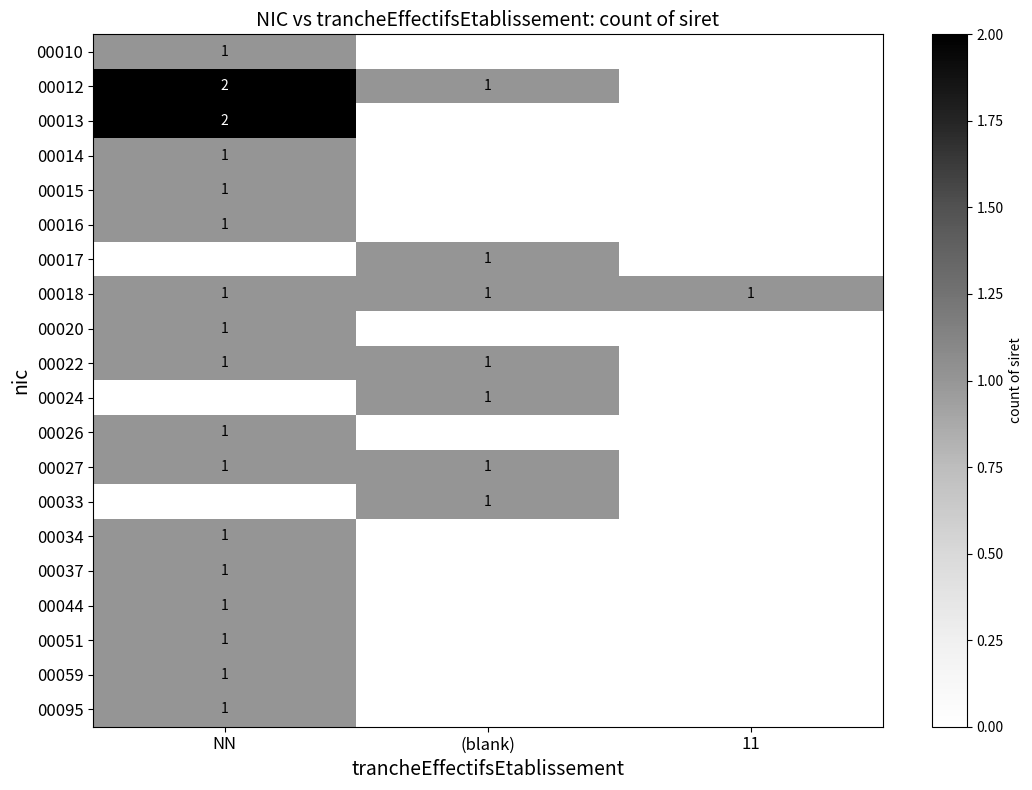

The value of 00018 at 11 is 1. True or false?

True